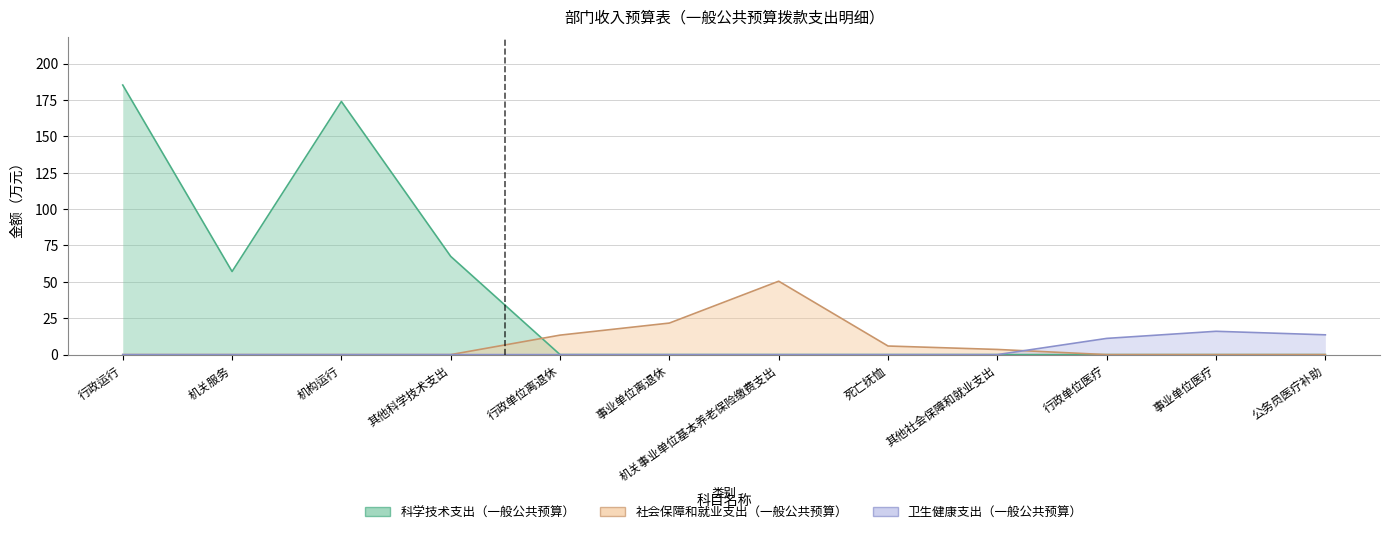

List the series in order of their peak value, lowest first.

卫生健康支出（一般公共预算）, 社会保障和就业支出（一般公共预算）, 科学技术支出（一般公共预算）